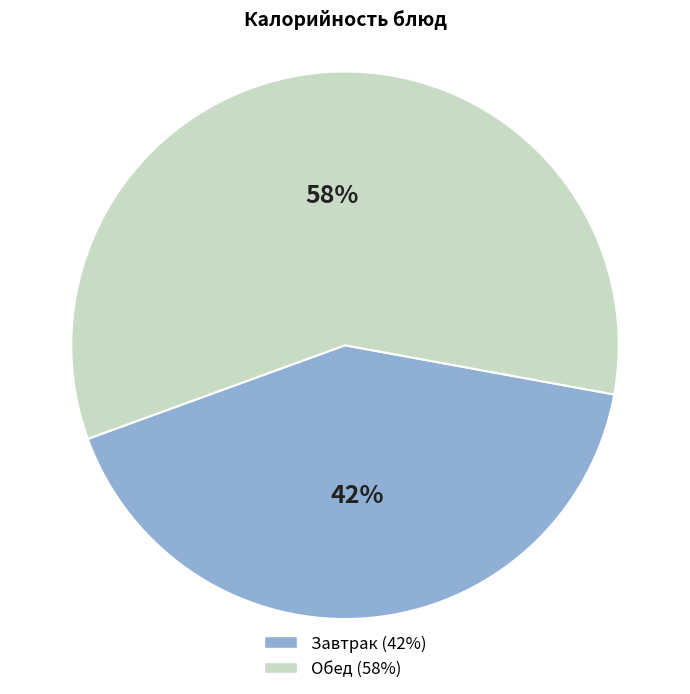

Count the number of slices in the pie.

2